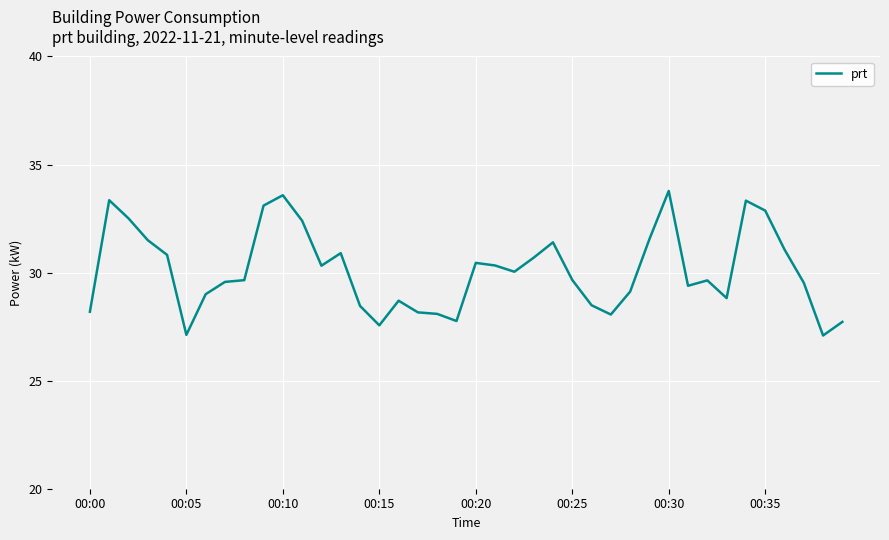

How many lines are shown in the chart?

1